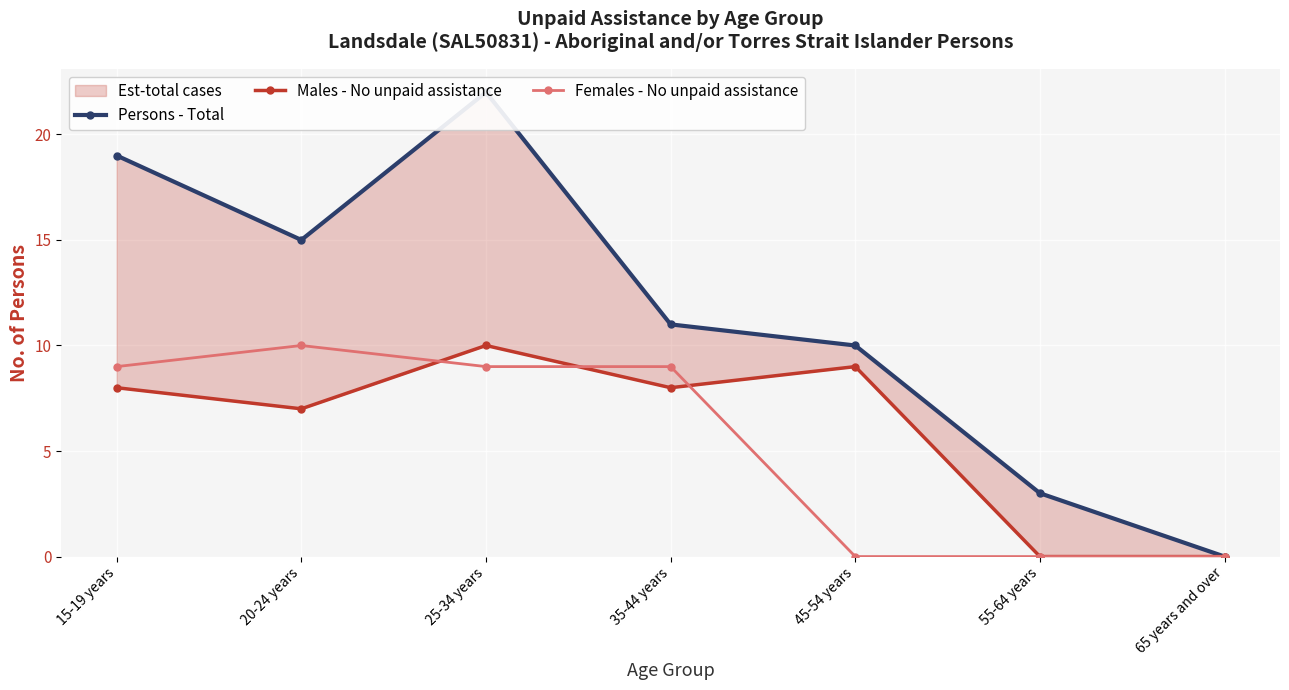

Between 20-24 years and 15-19 years, which is larger?

15-19 years